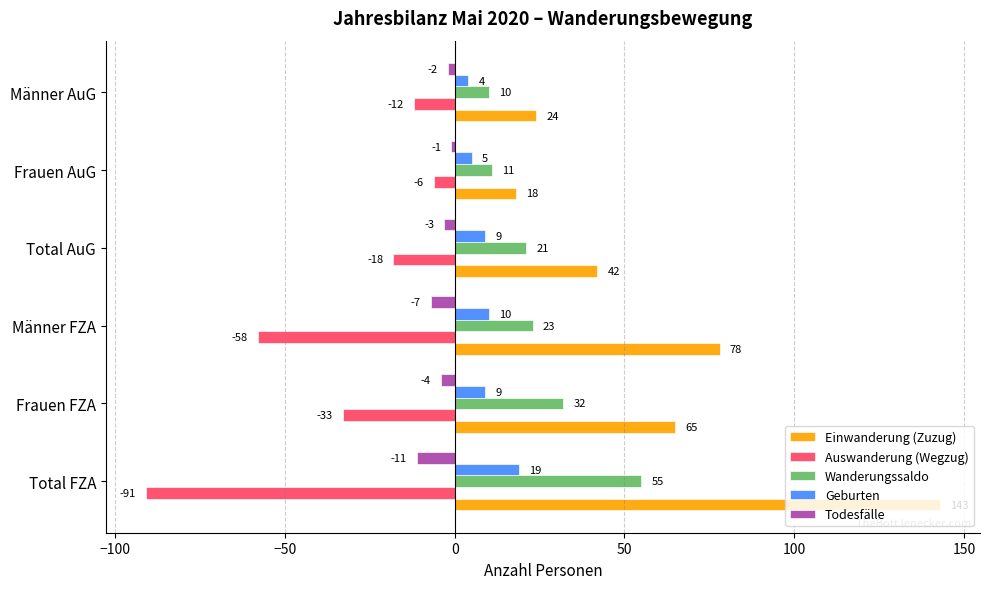

At which category is the sum across all series the highest?

Total FZA